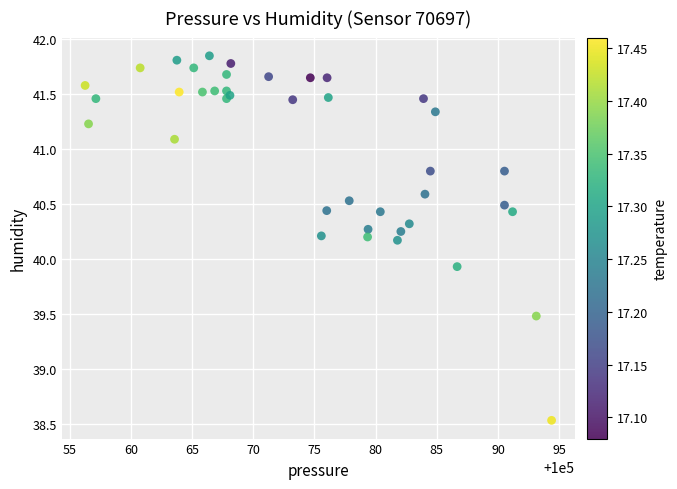

What Y value in the scatter plot is closest to 40?

39.9